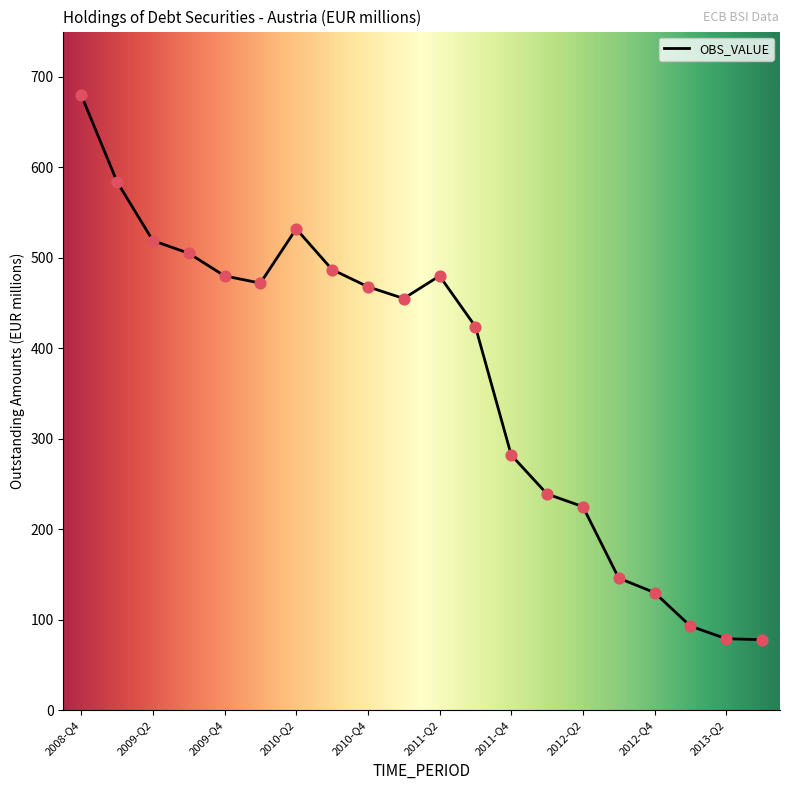

What is the difference between the maximum and minimum values?

602